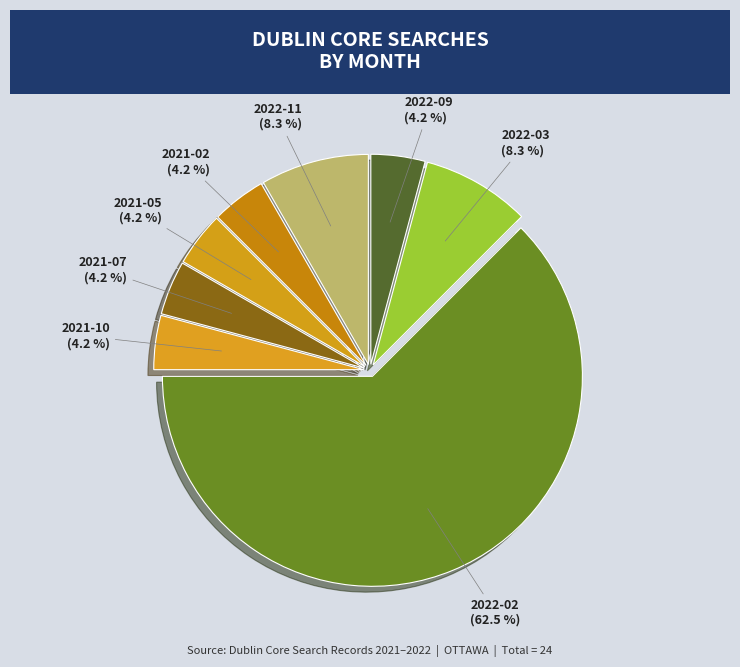

To the nearest percent, what is the average slice percentage?

12%